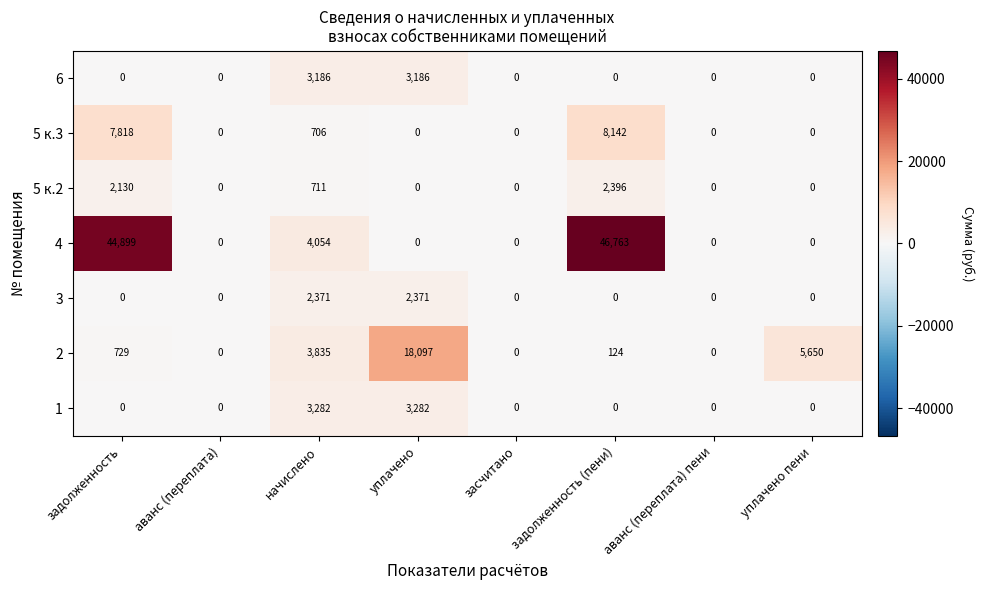

Which series has the largest total across all categories?

4